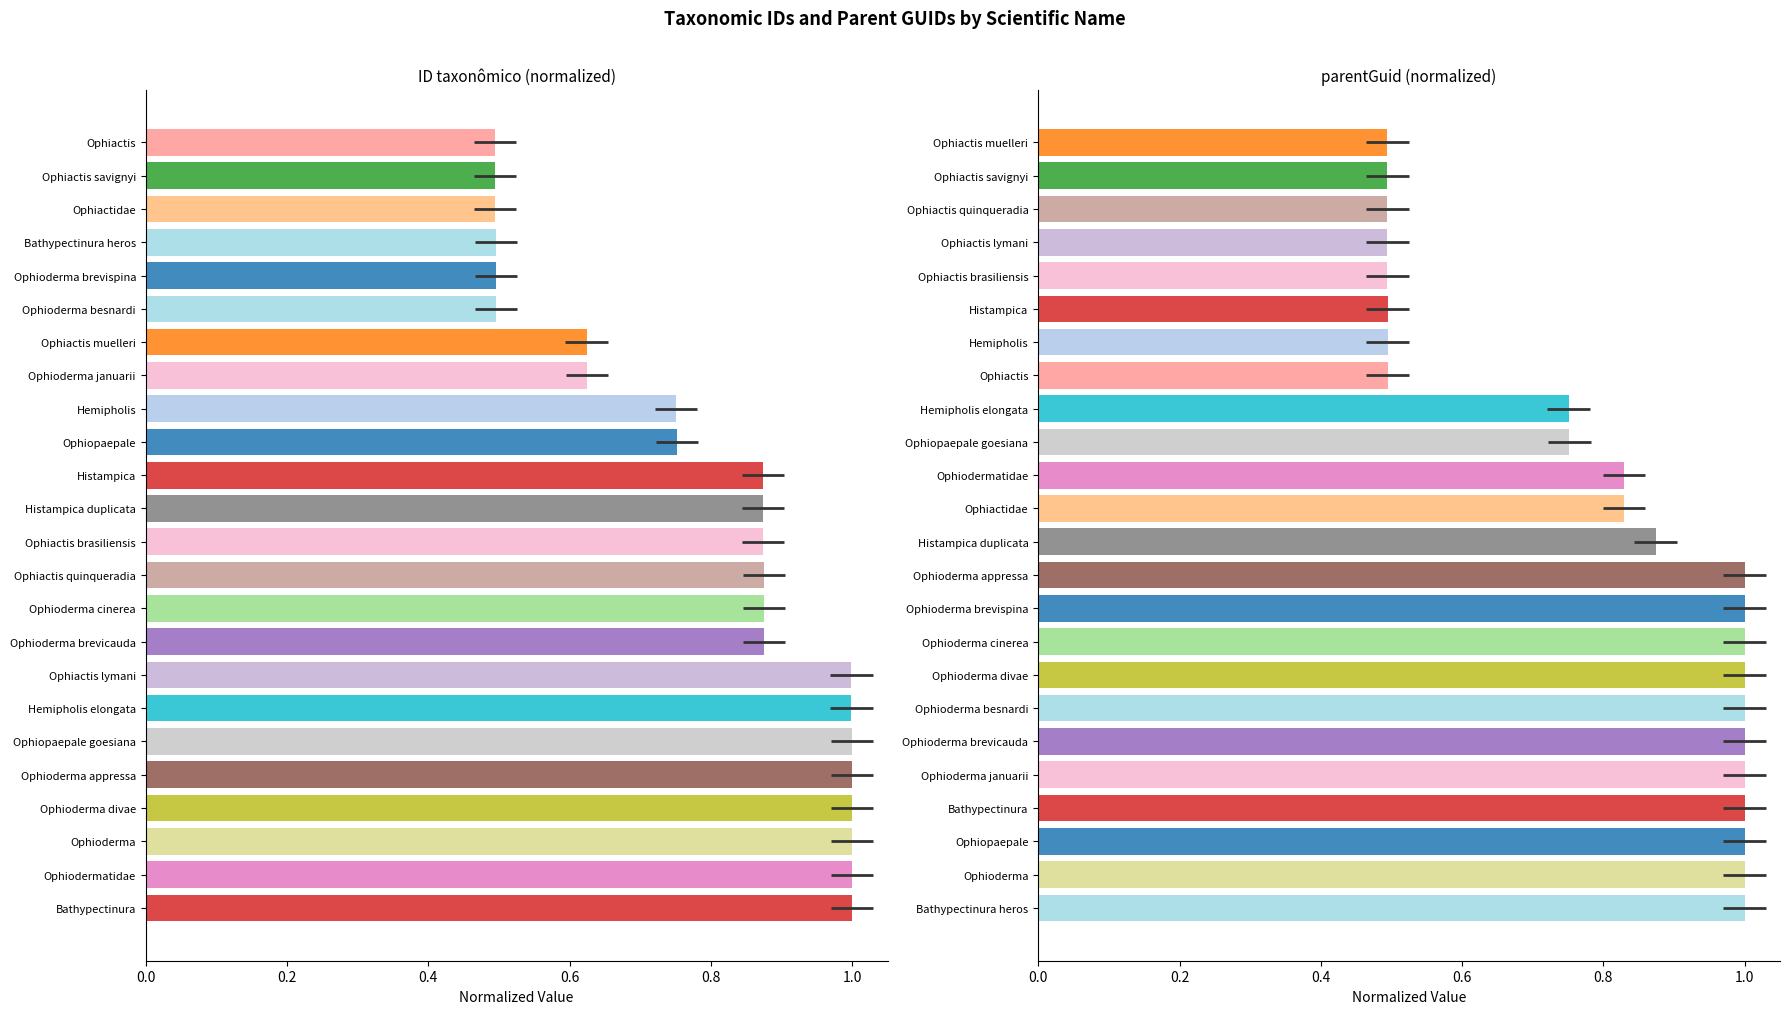

Is the value of ID taxonômico at 0.6 greater than the value of parentGuid at 0.8?

No